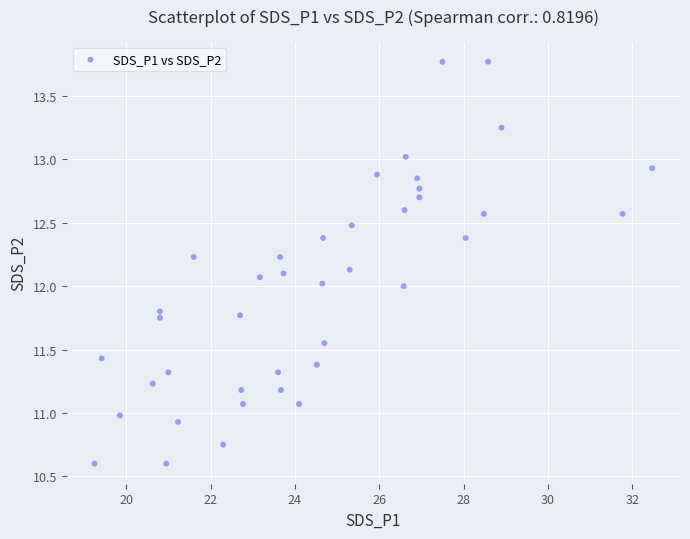

What is the range of Y values (max minus min)?

3.2